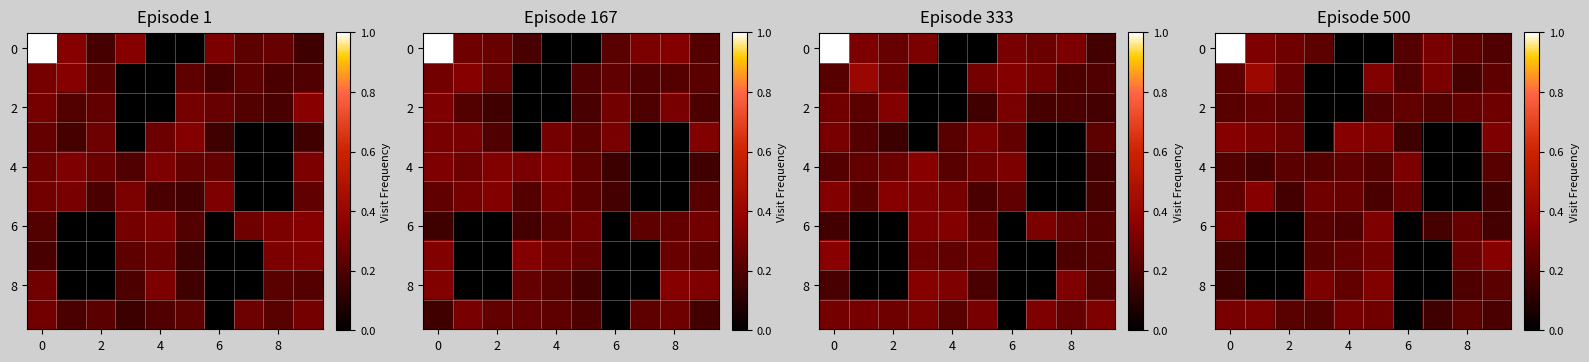

Between 6 and 9, which is larger?

6